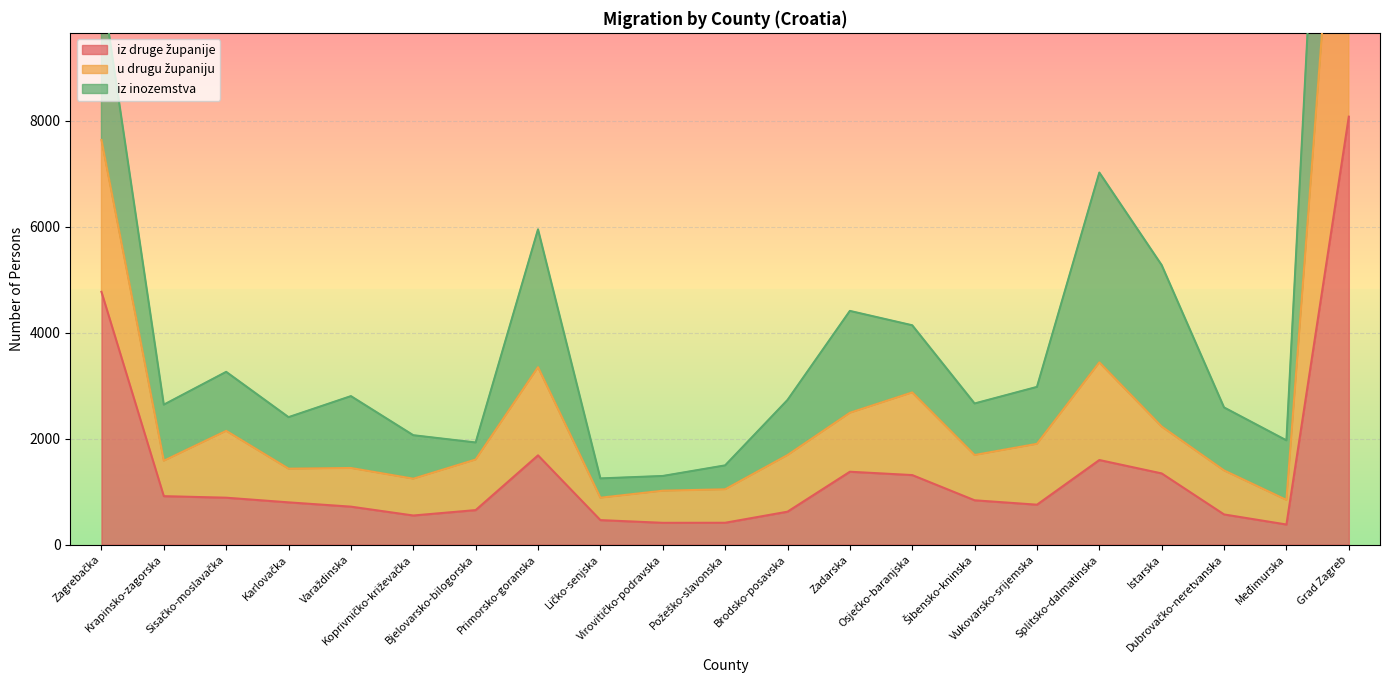

Where is the first local maximum for iz druge županije?

Primorsko-goranska